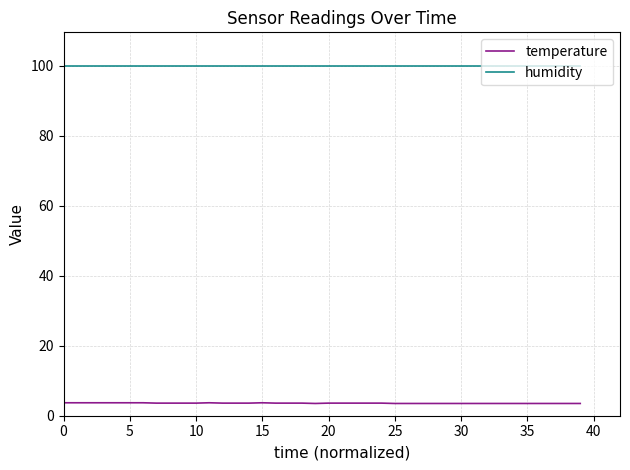

Which series has the largest total across all categories?

humidity